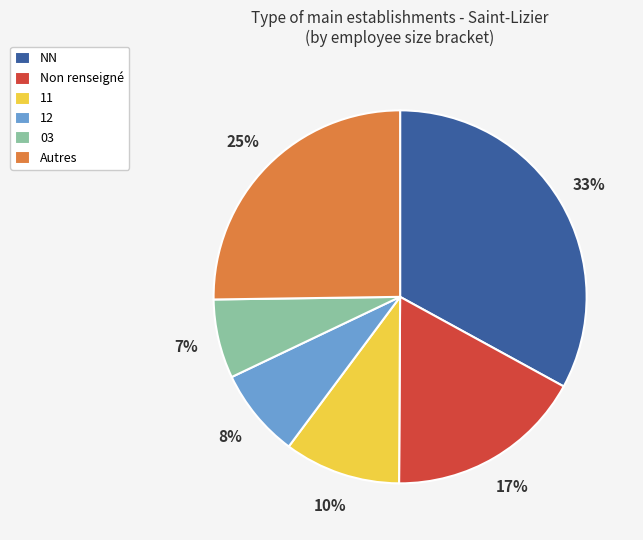

To the nearest percent, what is the combined percentage of NN and Non renseigné?

50%